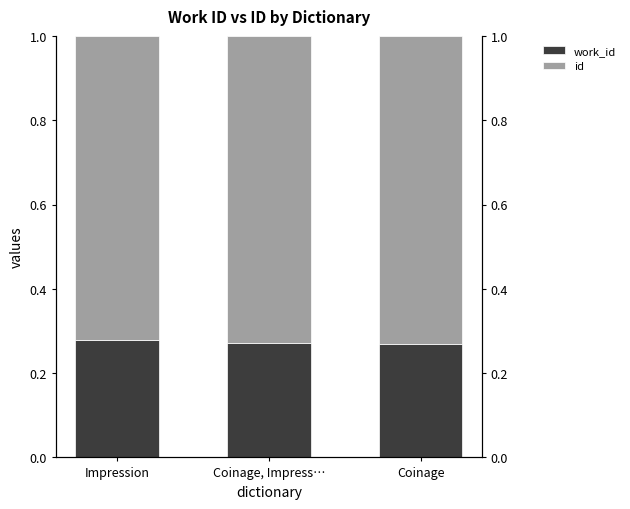

At which label does work_id reach its minimum?

Coinage